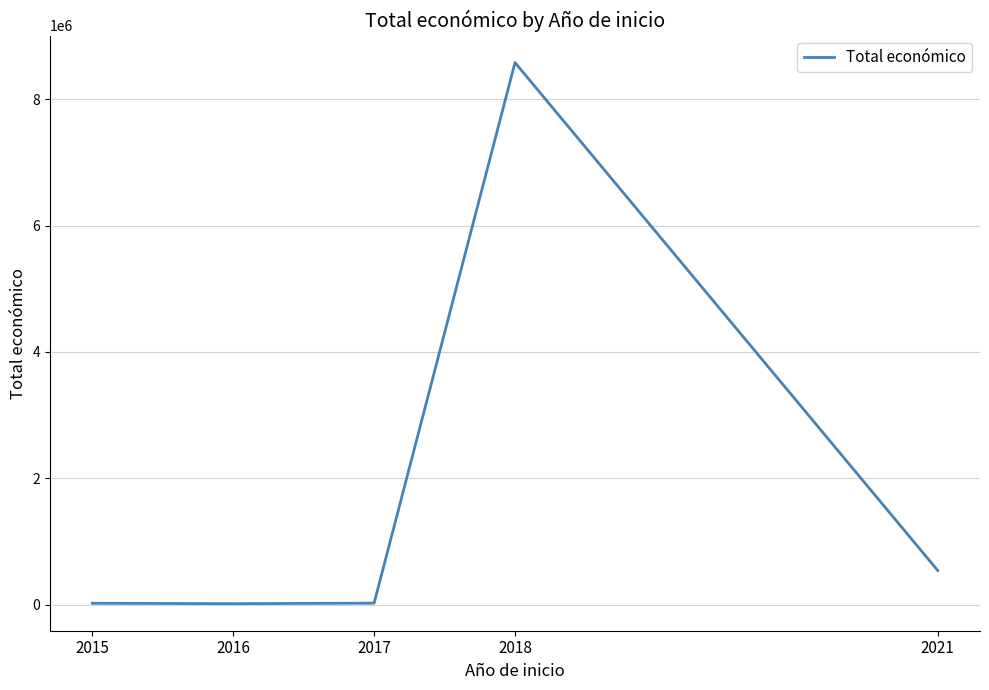

True or false: the data has more than 0 interior local peaks.

True